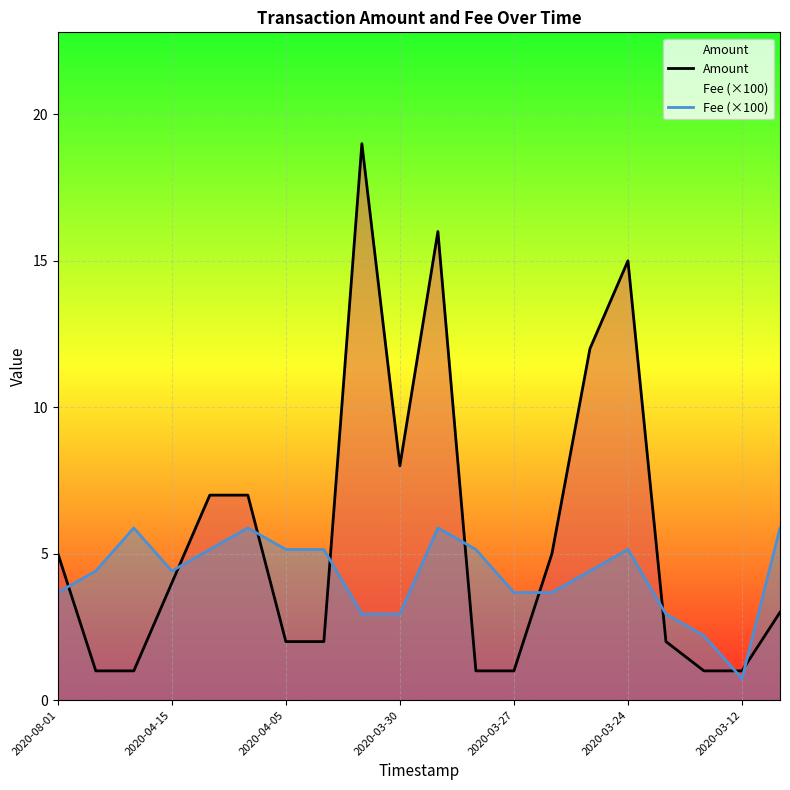

How many times do Fee (×100) and Amount cross each other?

9